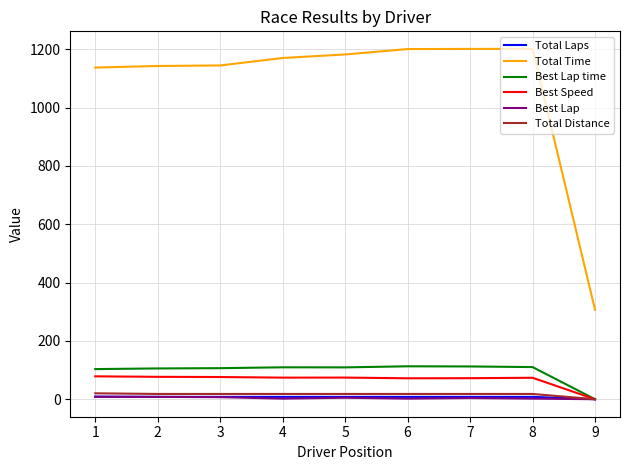

Does the chart display data point markers on the line(s)?

No